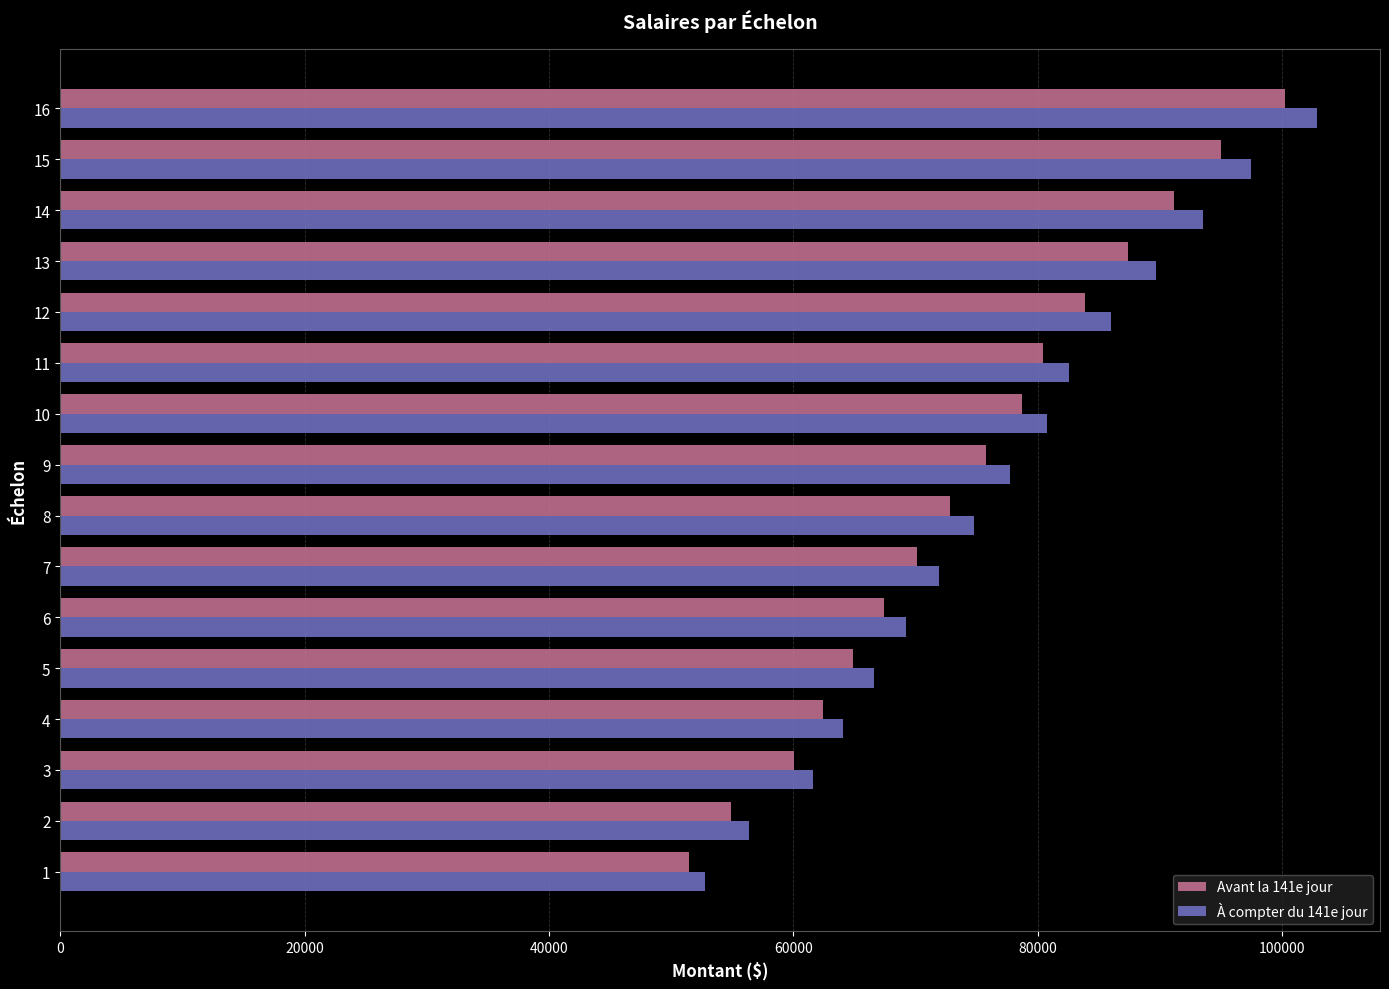

What is the difference between the maximum and minimum values in the À compter du 141e jour series?

50058